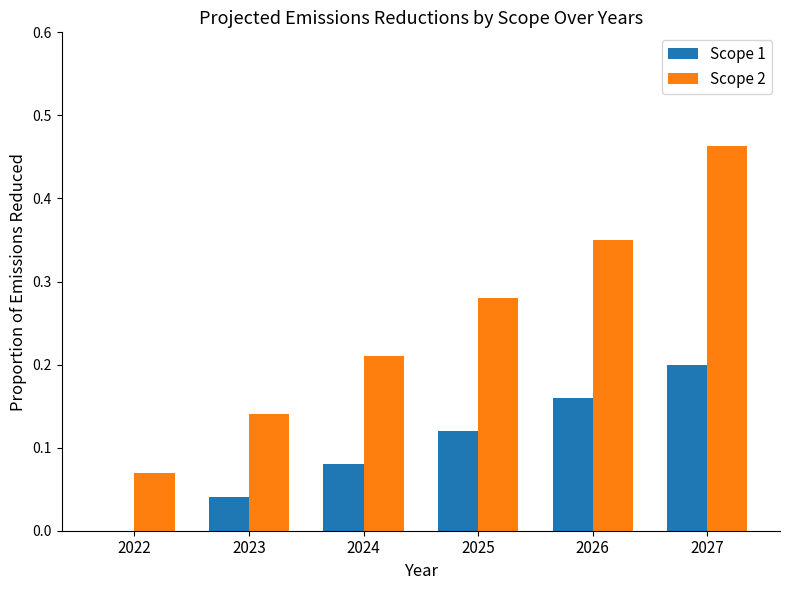

What are all the series names shown in the legend?

Scope 1, Scope 2